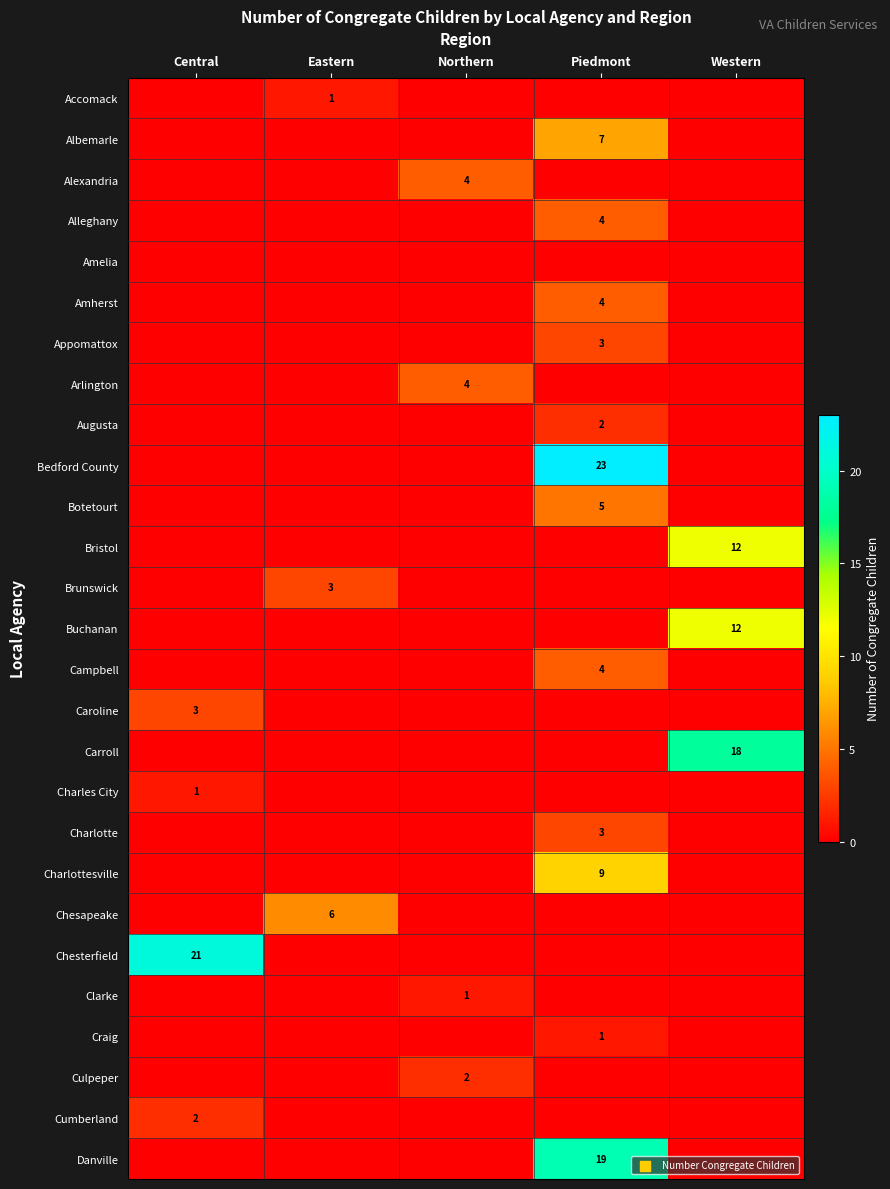

The value of Bristol at Western is 12. True or false?

True